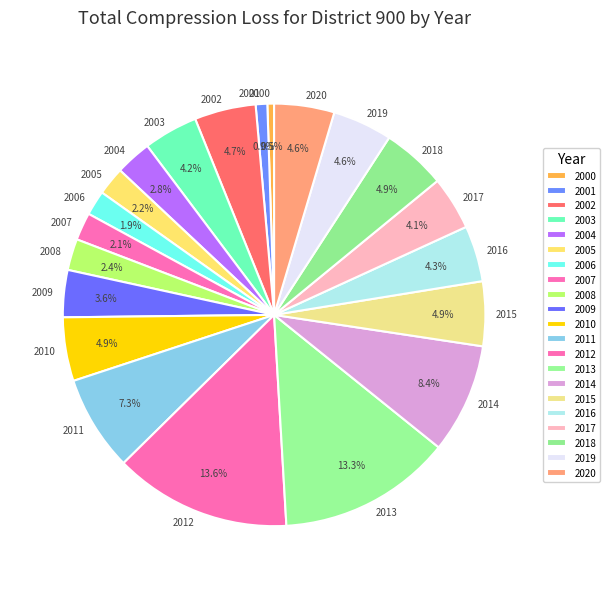

Is it true that 2008 is 2% of the pie?

True